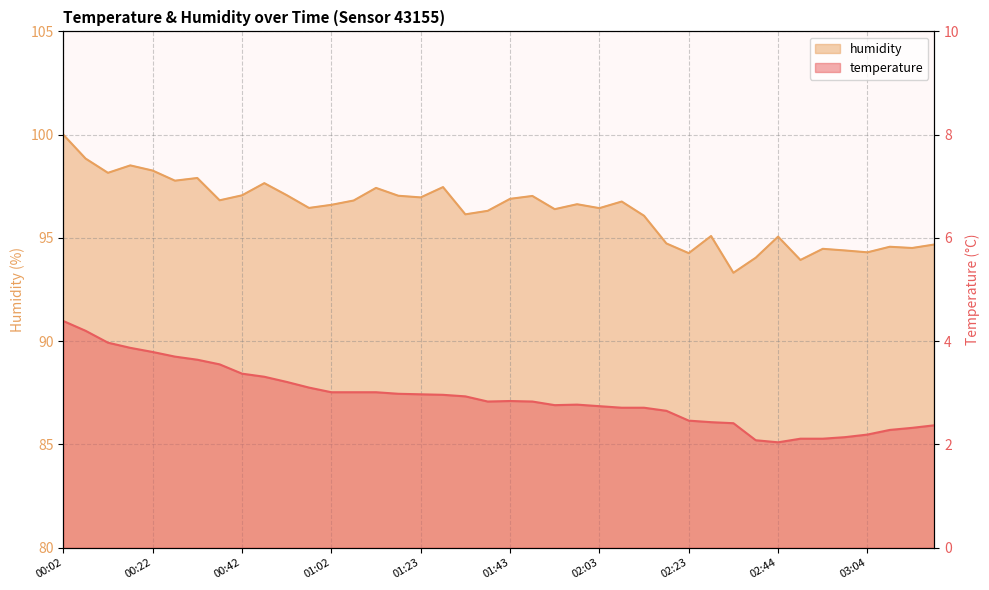

What is the minimum value shown in the chart?

2.0